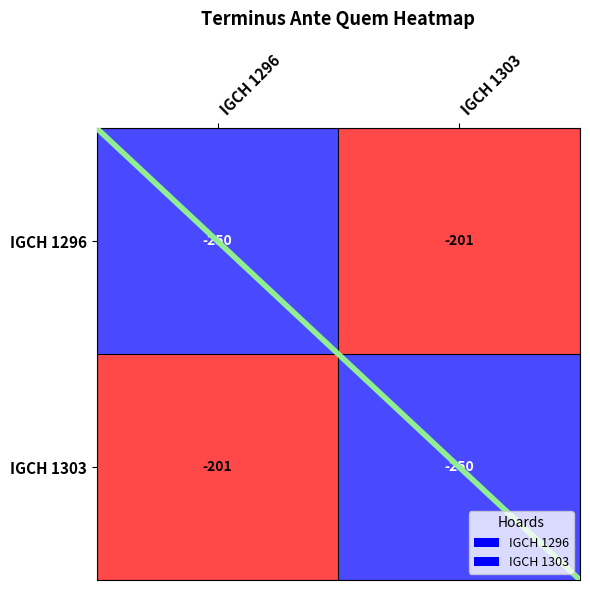

What is the difference between the IGCH 1296 values at IGCH 1303 and IGCH 1296?

49